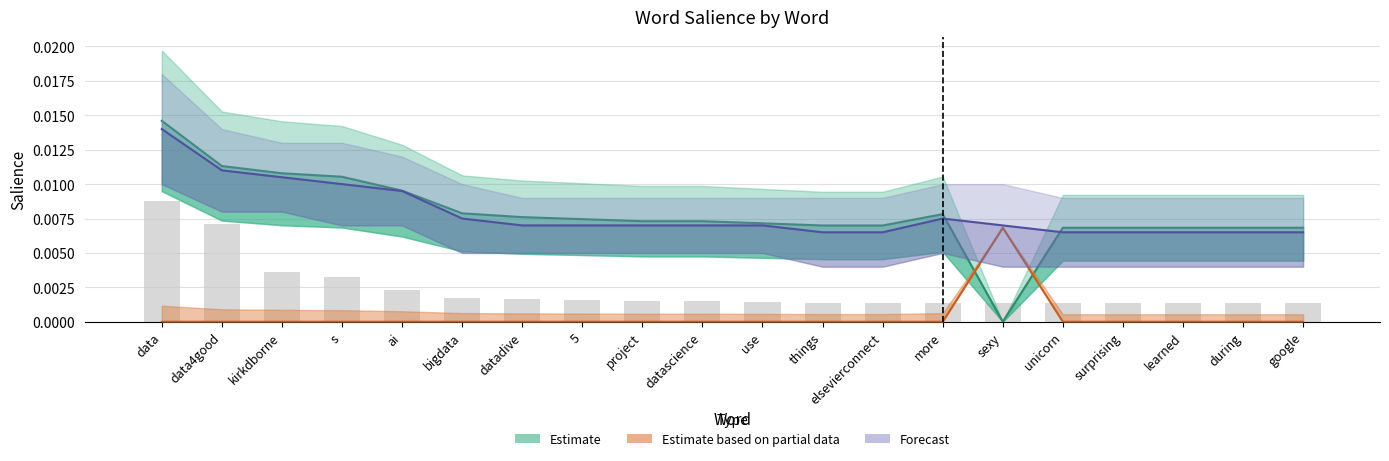

Which label corresponds to the largest value in the chart?

data